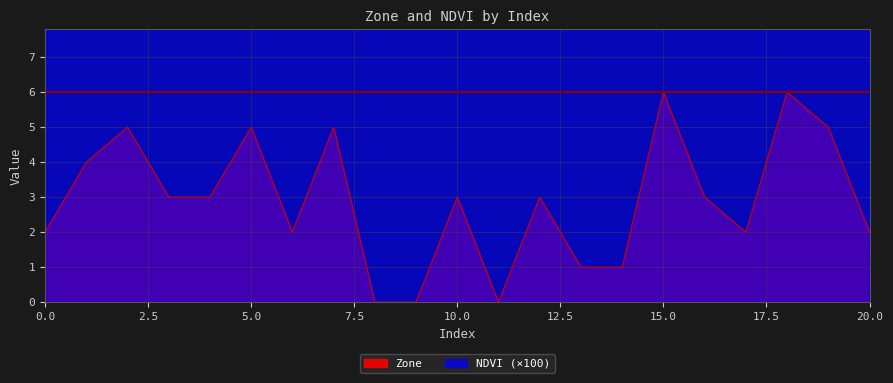

How many lines are shown in the chart?

2